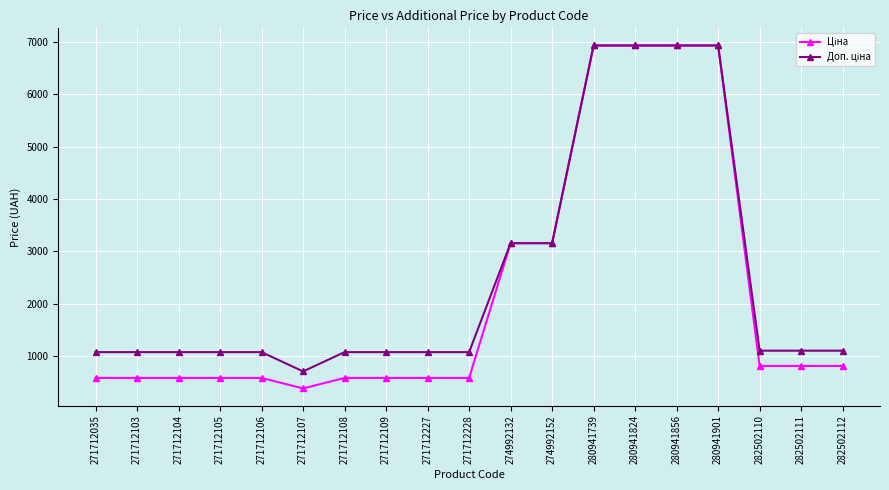

At how many categories does at least one series exceed 2581?

6